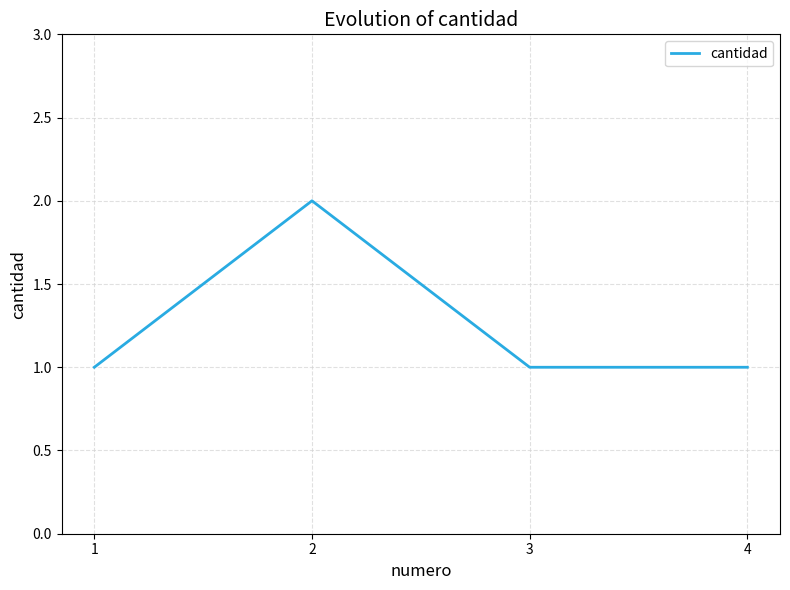

How many lines are shown in the chart?

1